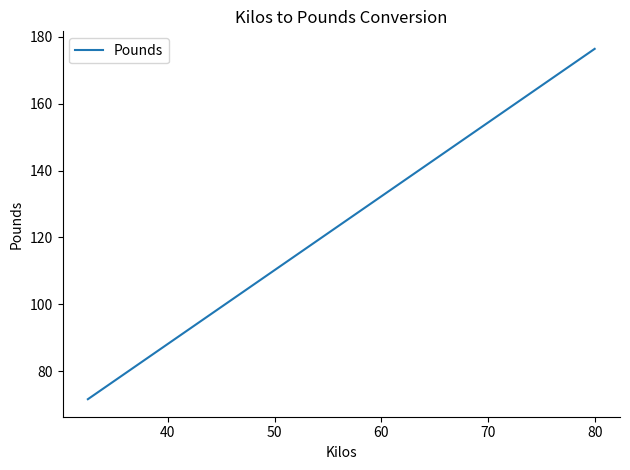

What is the greatest value displayed?

176.4